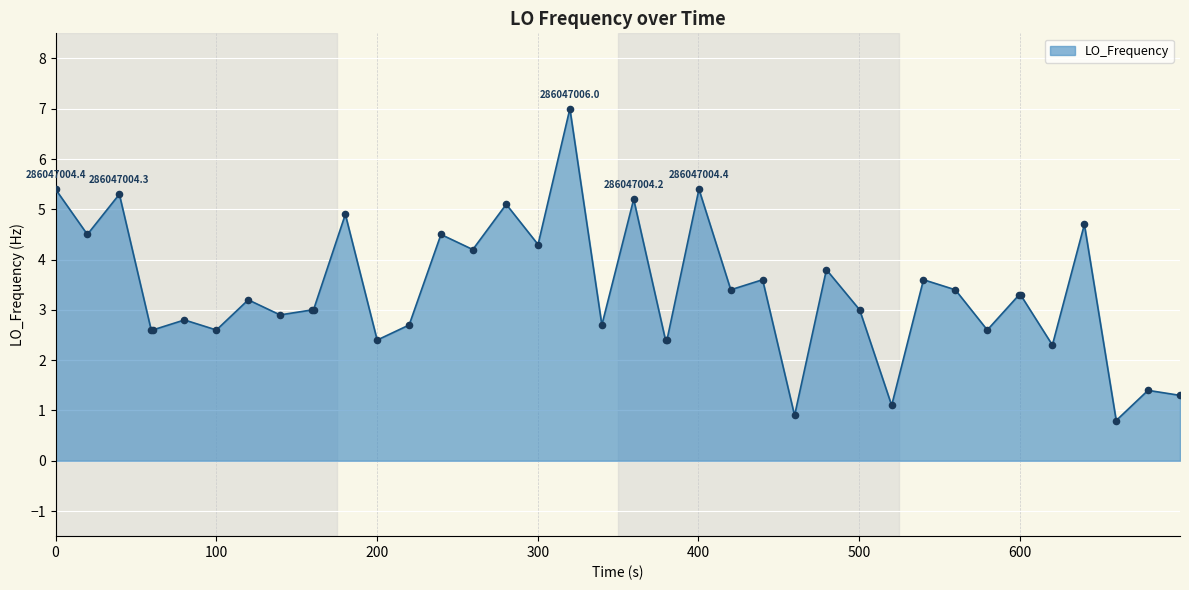

What is the difference between the maximum and minimum values?

6.2